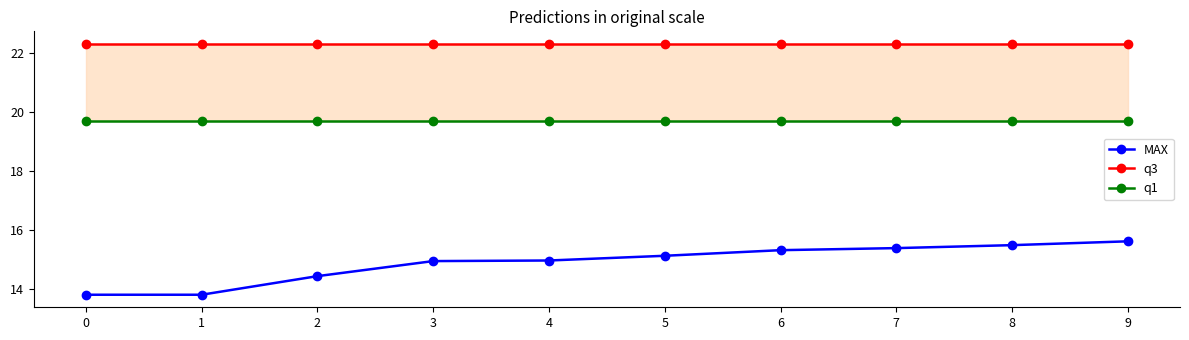

Reading left to right, transcribe all the data shown in this chart.

MAX: 13.8	13.8	14.4	14.9	15.0	15.1	15.3	15.4	15.5	15.6
q3: 22.3	22.3	22.3	22.3	22.3	22.3	22.3	22.3	22.3	22.3
q1: 19.7	19.7	19.7	19.7	19.7	19.7	19.7	19.7	19.7	19.7